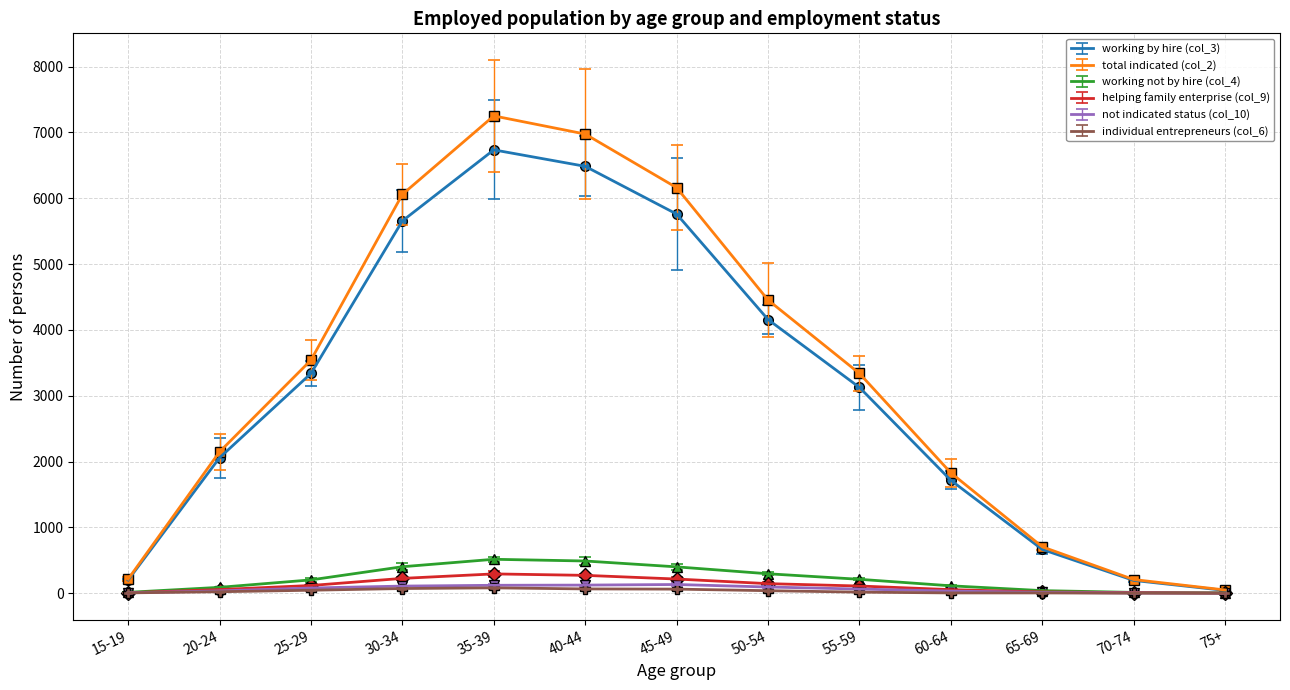

How many values in individual entrepreneurs (col_6) are above zero?

12